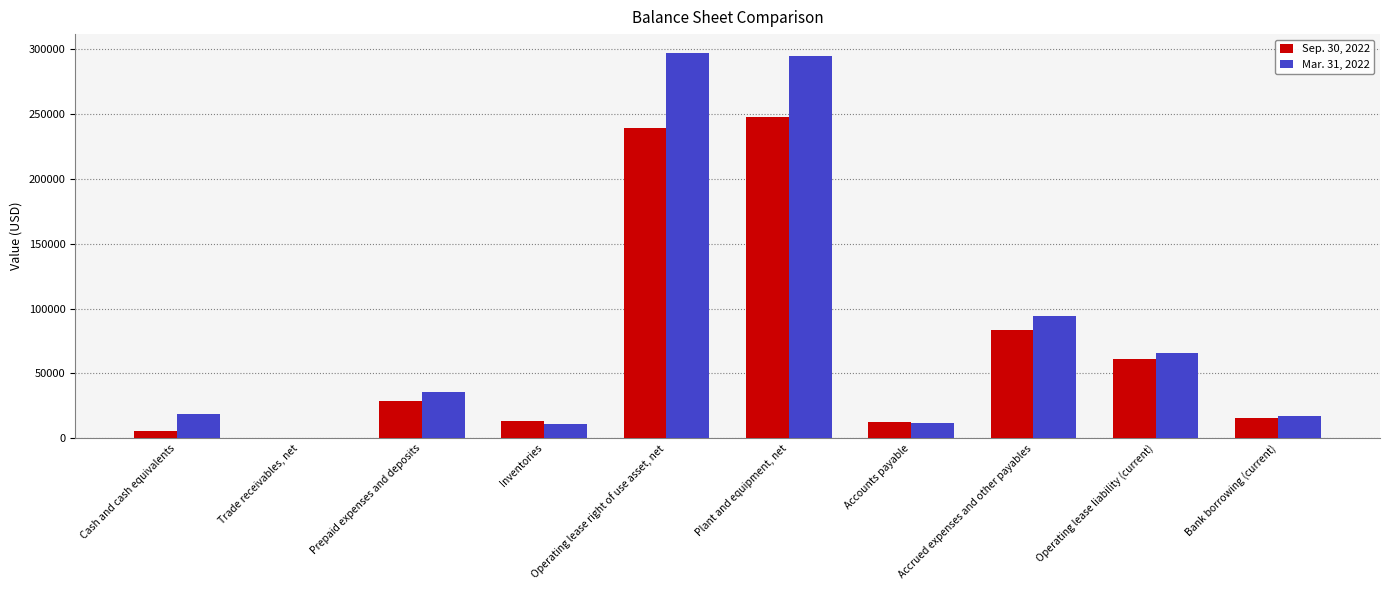

Where is Mar. 31, 2022 nearest to the value 148515?

Accrued expenses and other payables